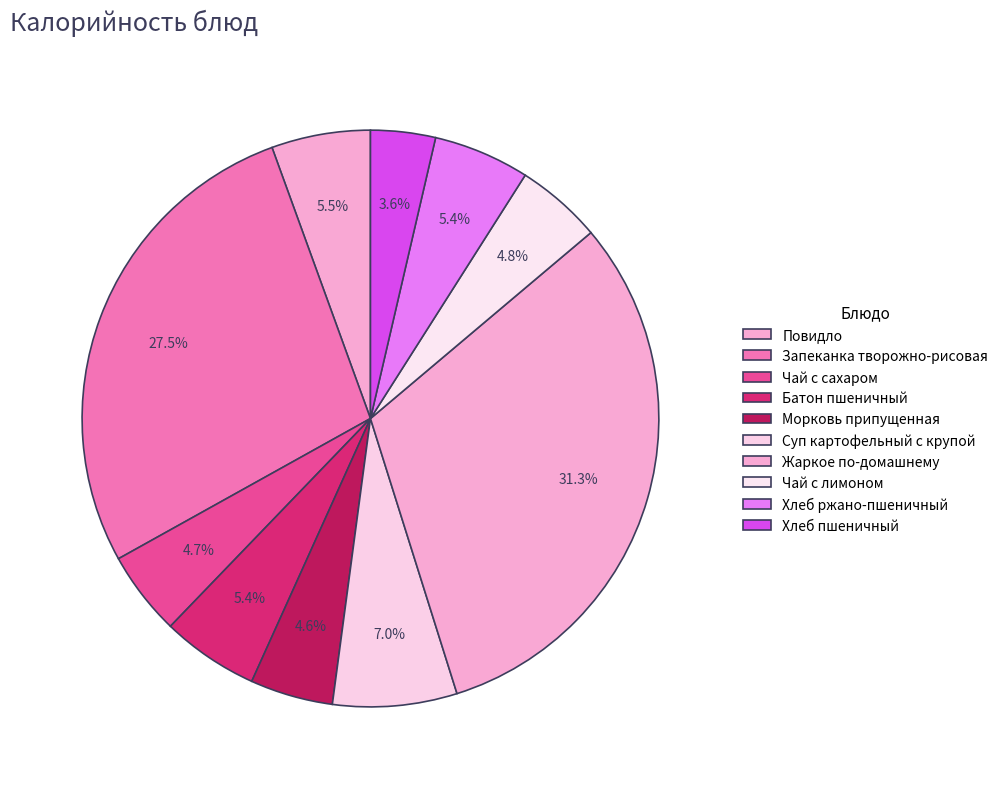

What portion of the pie excludes Повидло?

94.5%